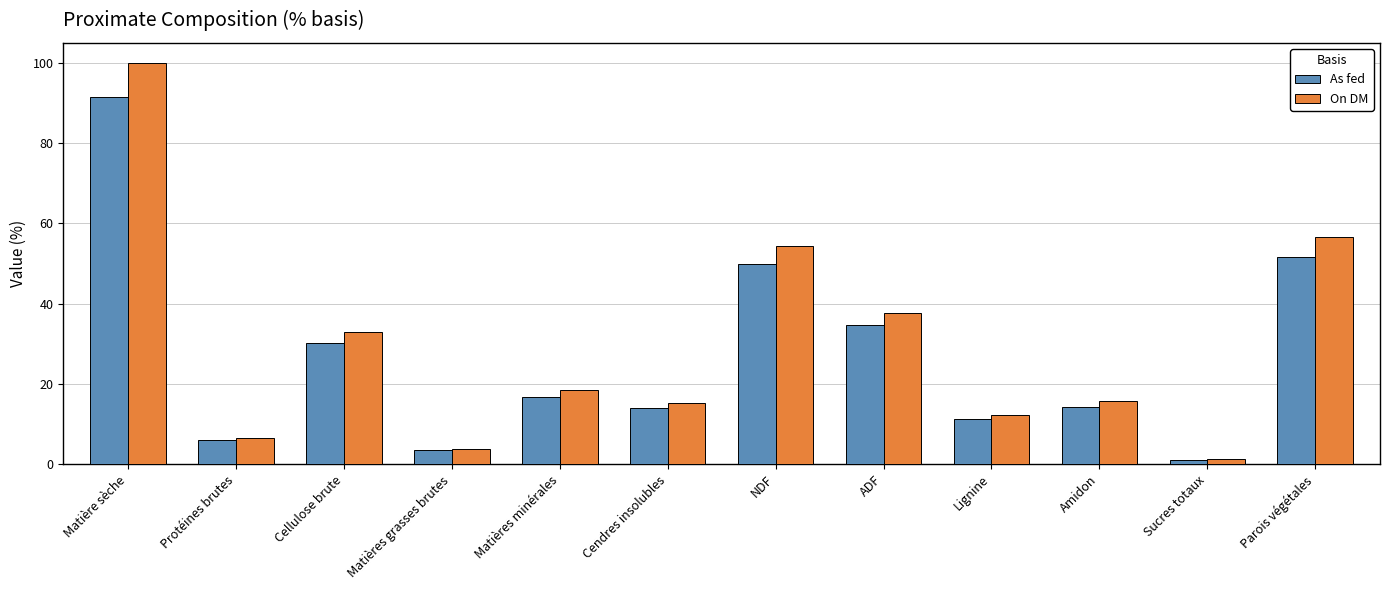

What is the difference between the highest and lowest values at Lignine?

1.1